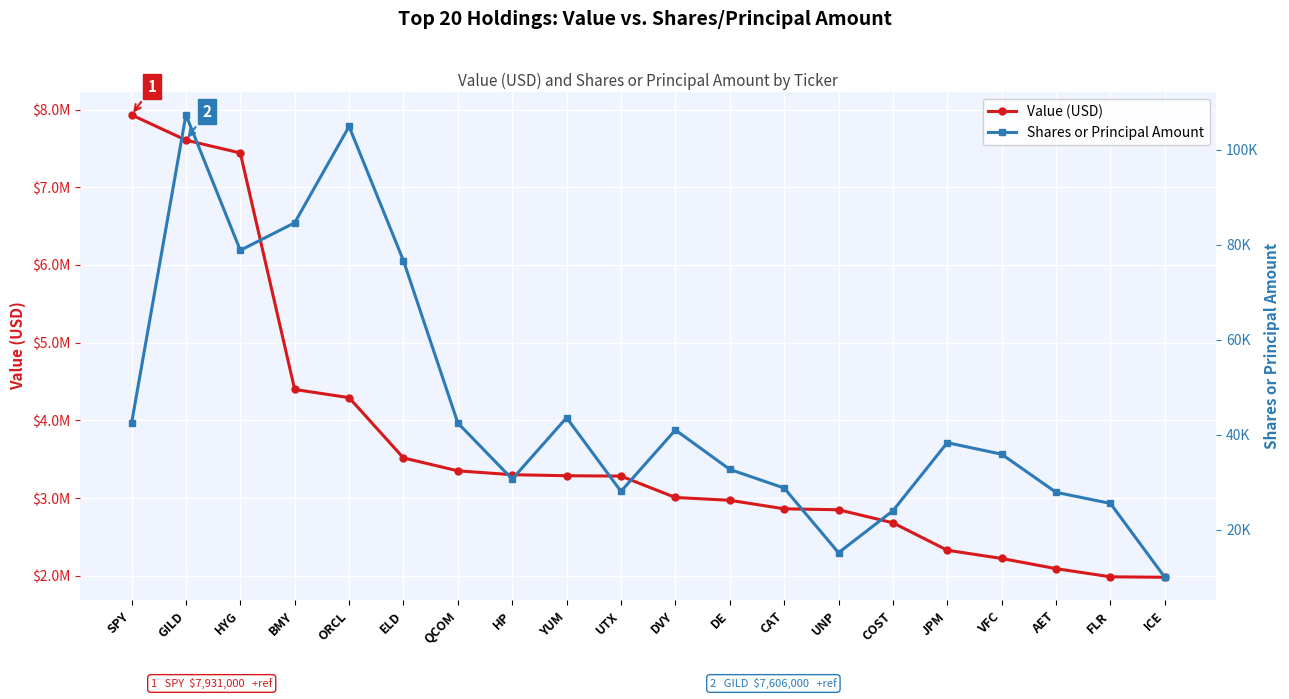

Rank the series by their maximum value, from lowest to highest.

Shares or Principal Amount, Value (USD)